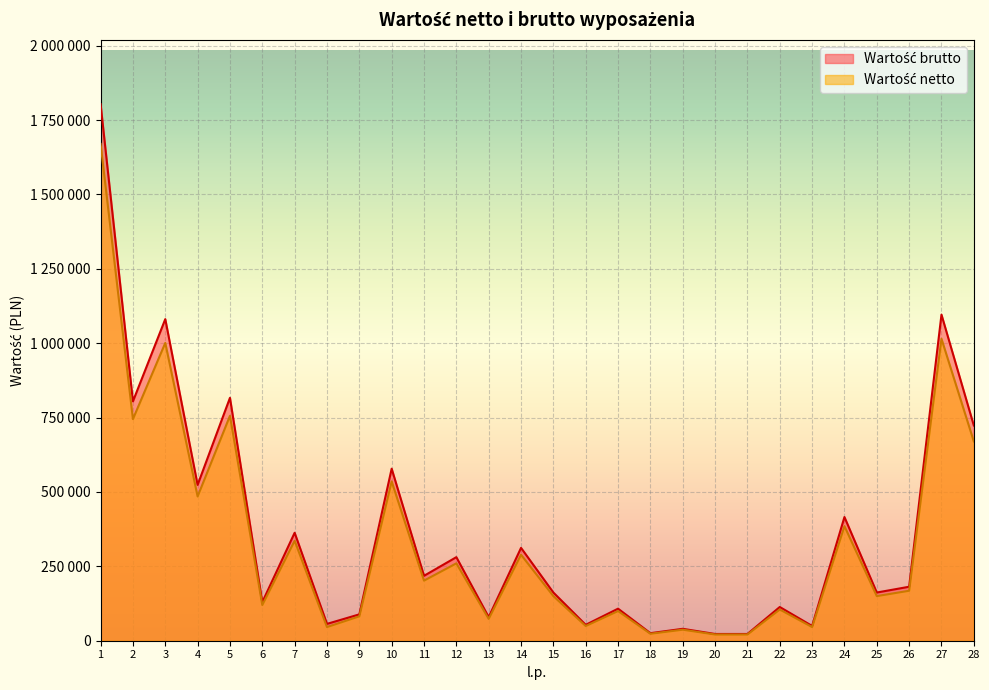

True or false: Wartość netto and Wartość brutto intersect in this chart.

False